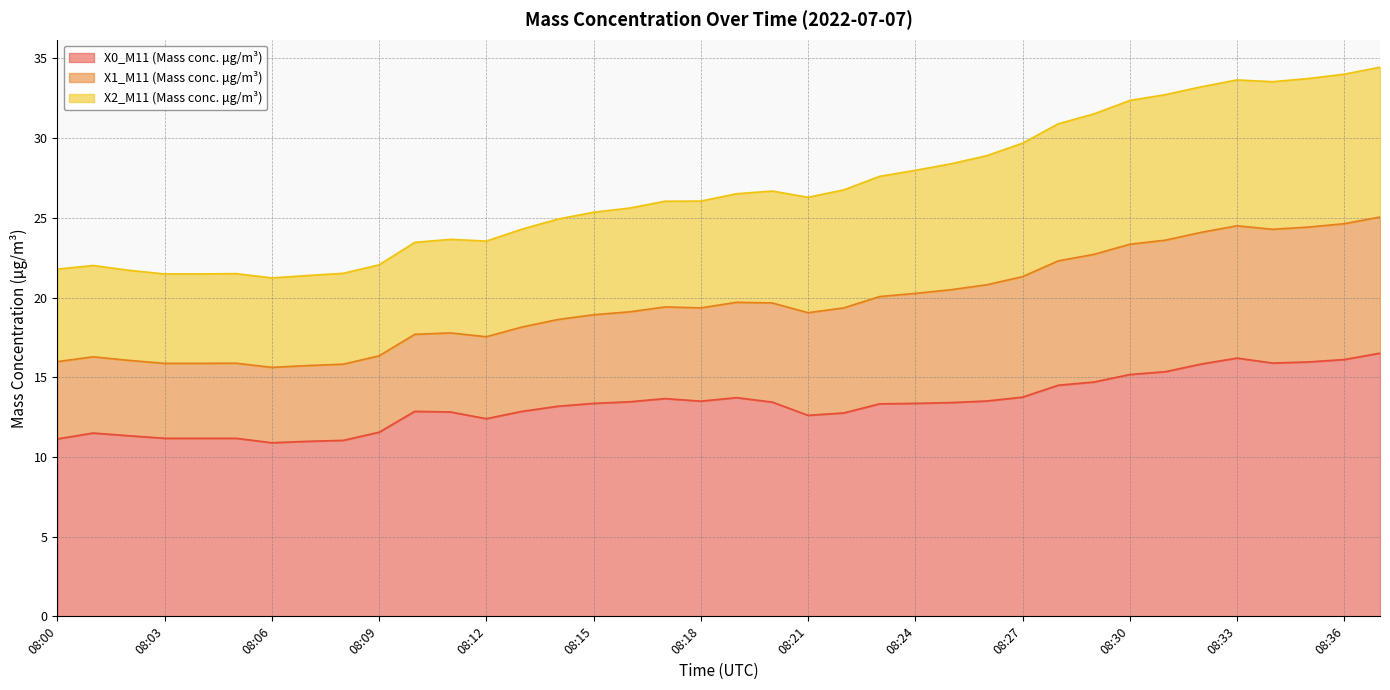

True or false: X0_M11 (Mass conc. μg/m³) and X1_M11 (Mass conc. μg/m³) intersect in this chart.

False